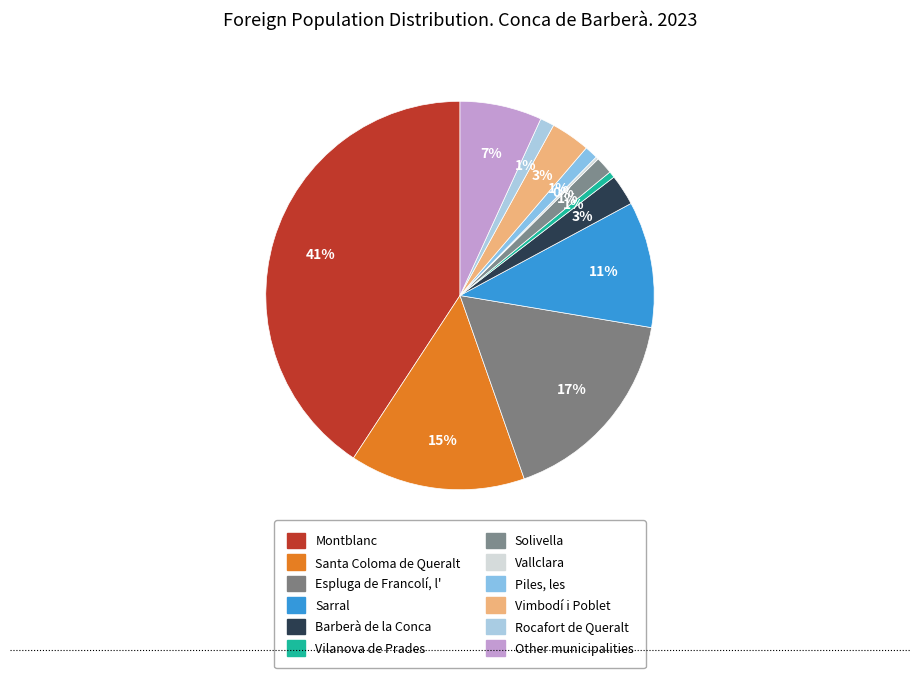

What is the change in value from Piles, les to Other municipalities?

+151